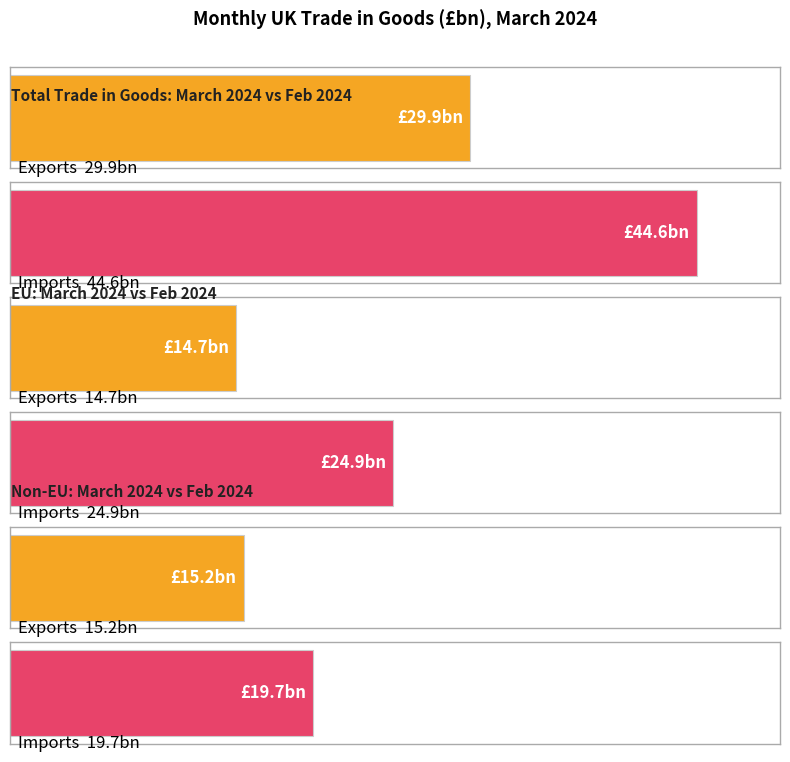

What is the minimum value shown in the chart?

14.7